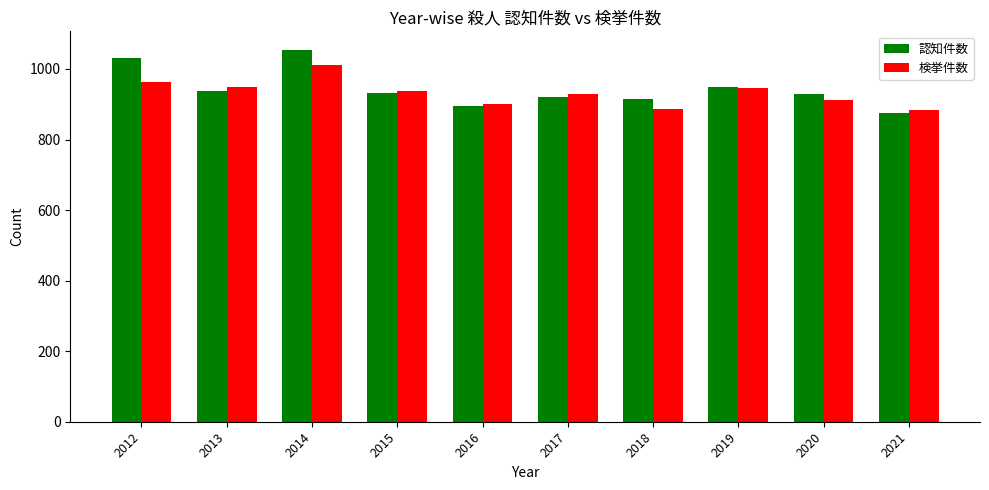

Which series changed the most between 2017 and 2019?

認知件数